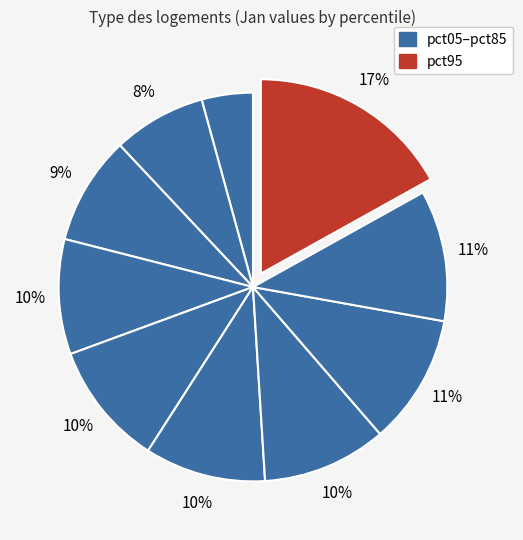

Count the number of slices in the pie.

10